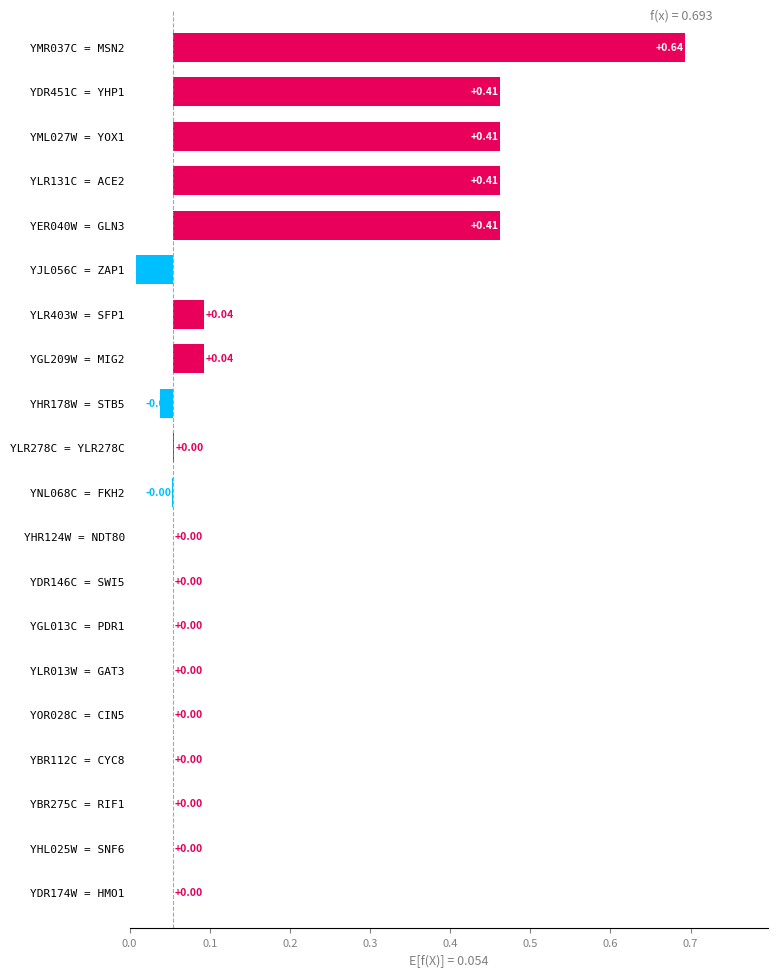

Which has a higher value, YHL025W = SNF6 or YHR178W = STB5?

YHL025W = SNF6